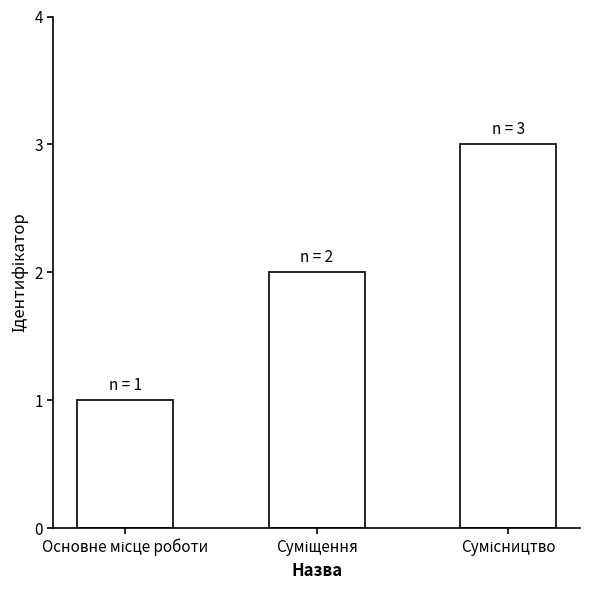

What is the maximum value shown in the chart?

3